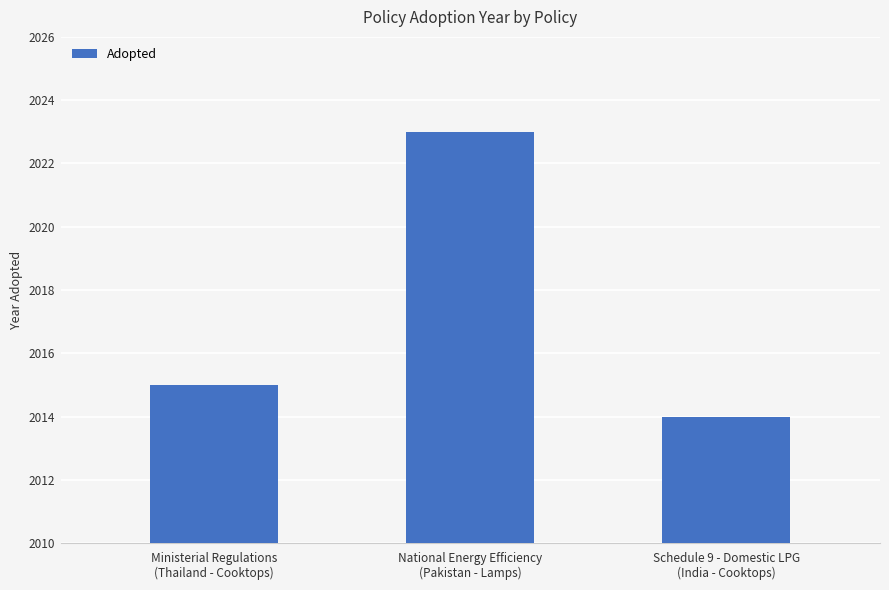

What is the average value?

2017